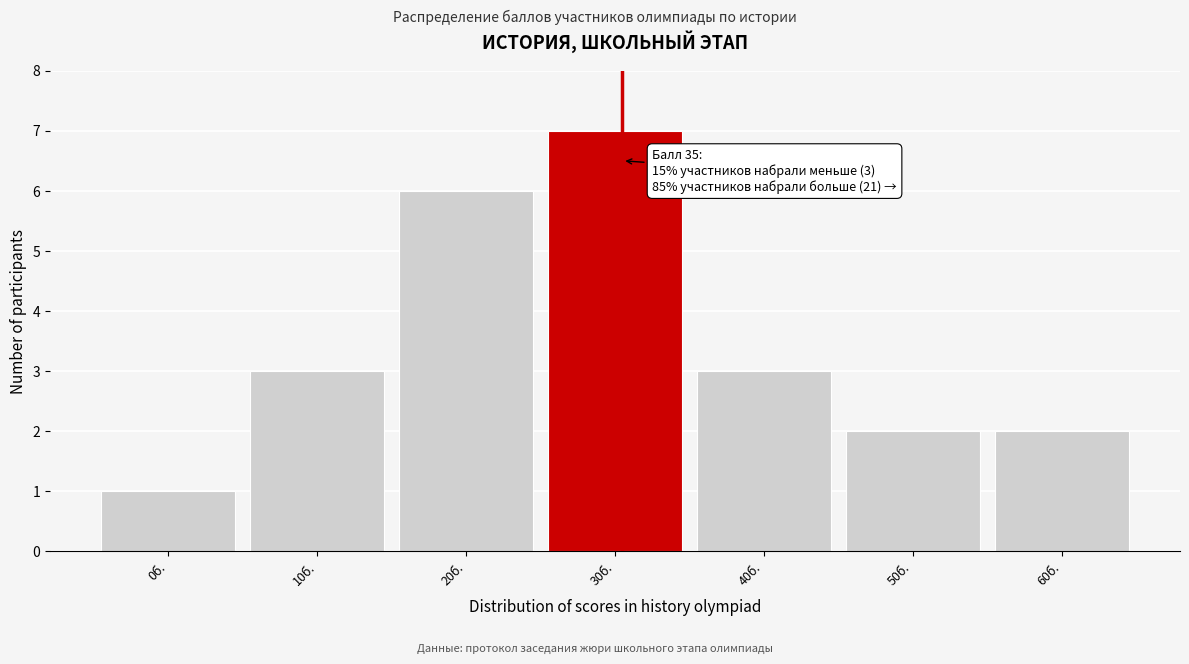

Reading left to right, what are all the values shown in this chart?

1	3	6	7	3	2	2